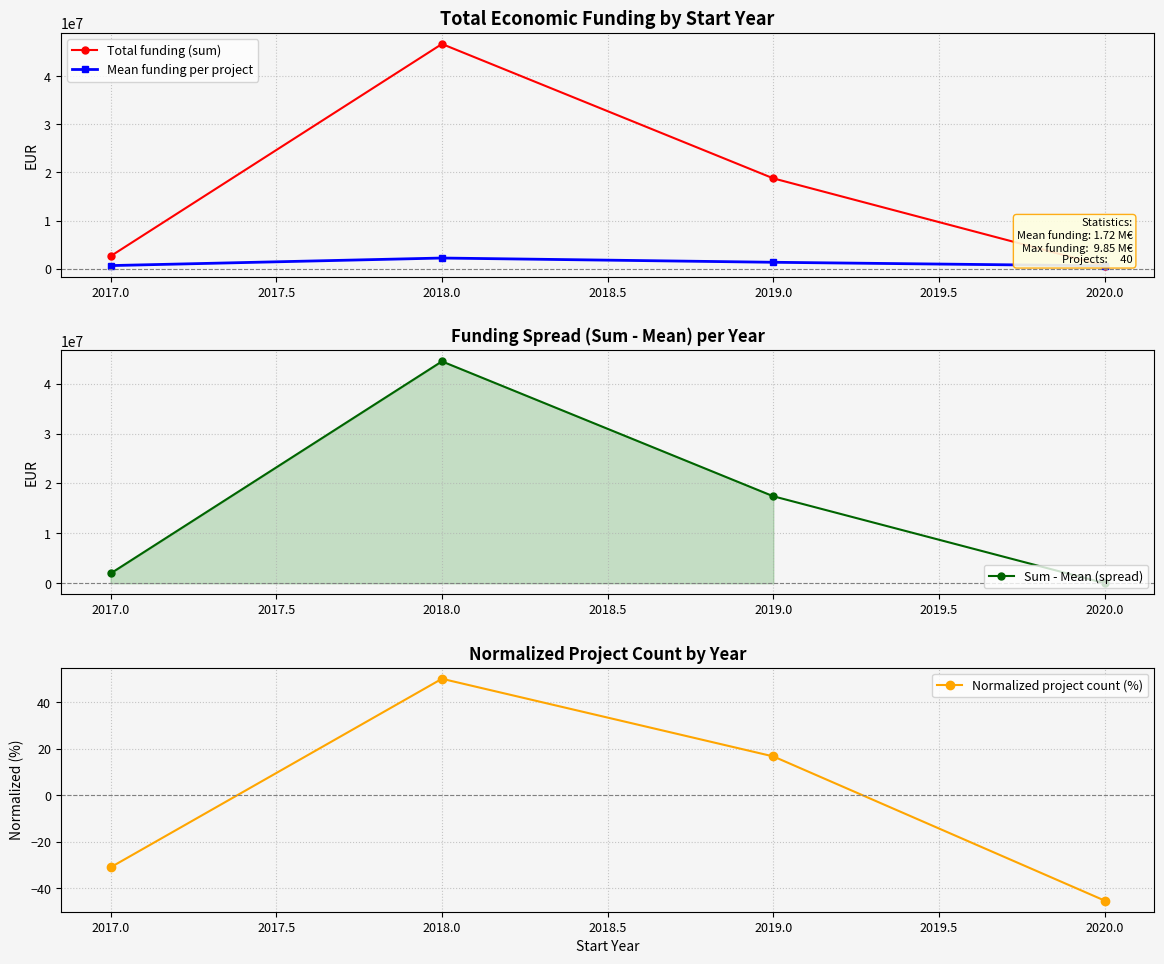

What is the maximum value shown in the chart?

46687858.0